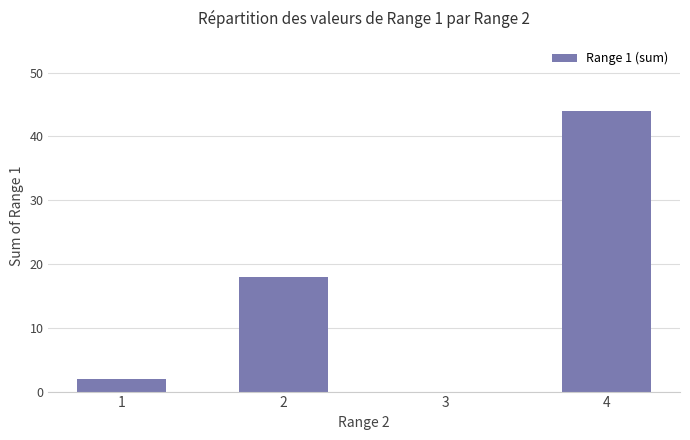

What is the change in value from 2 to 3?

-18